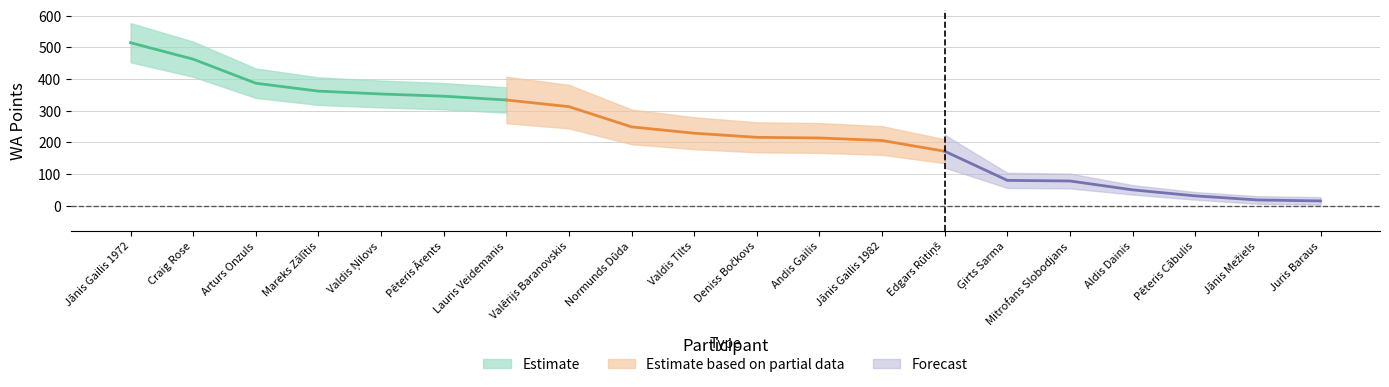

What is the difference between the maximum and minimum values?

500